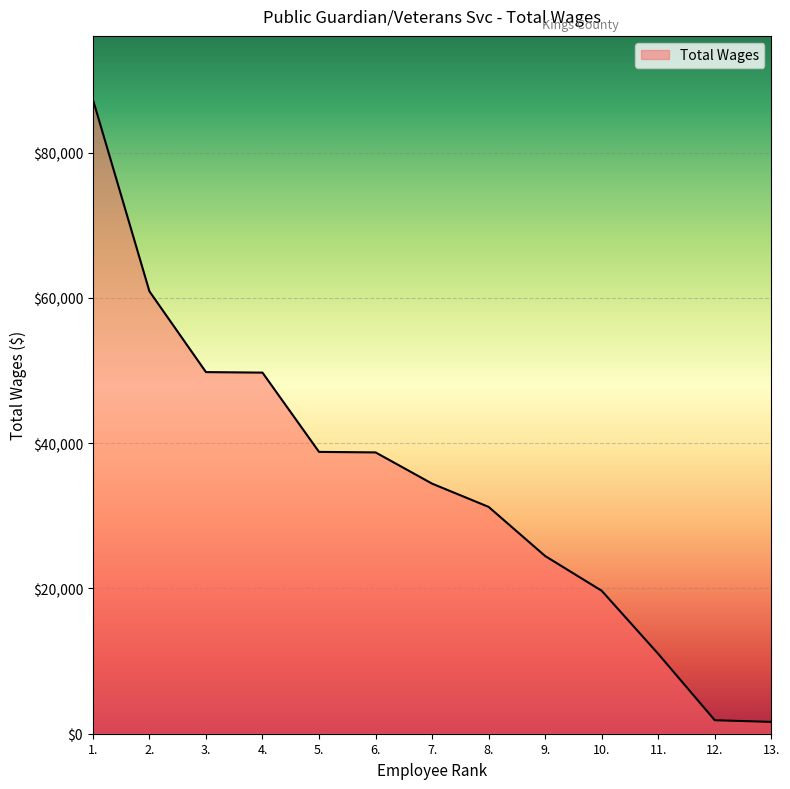

What is the greatest value displayed?

87333